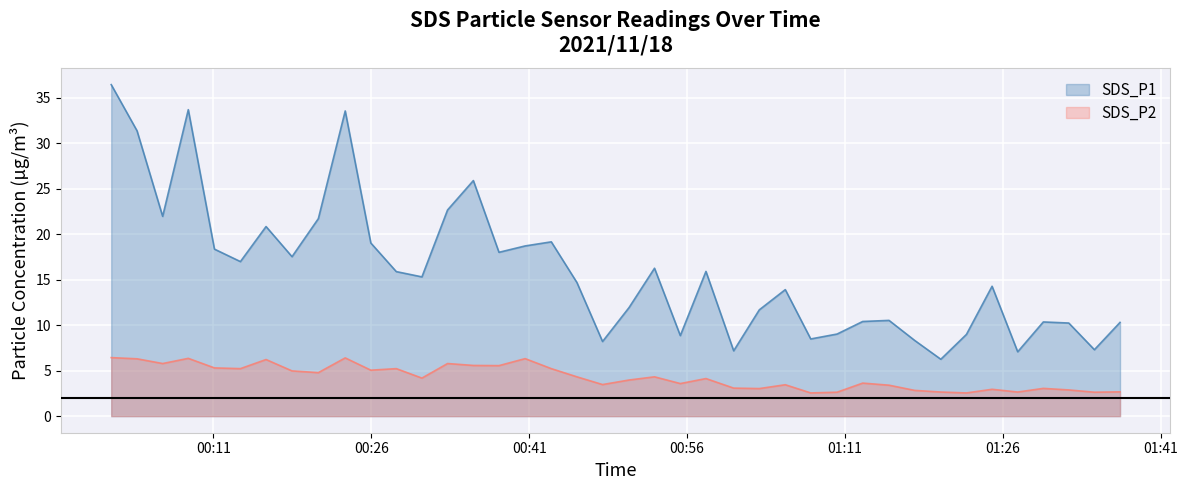

True or false: SDS_P2 has more than 0 points higher than both neighbors.

True